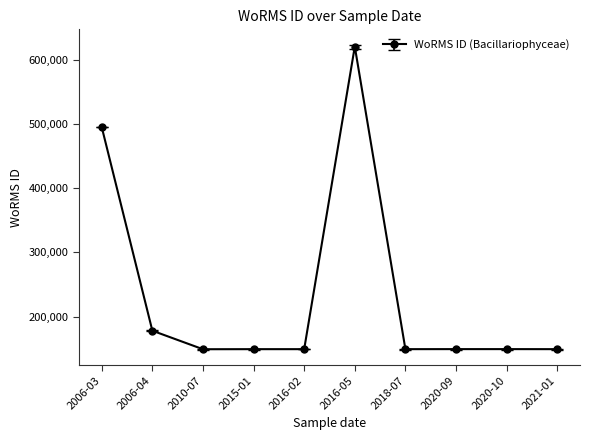

How many values are below 149210?

5